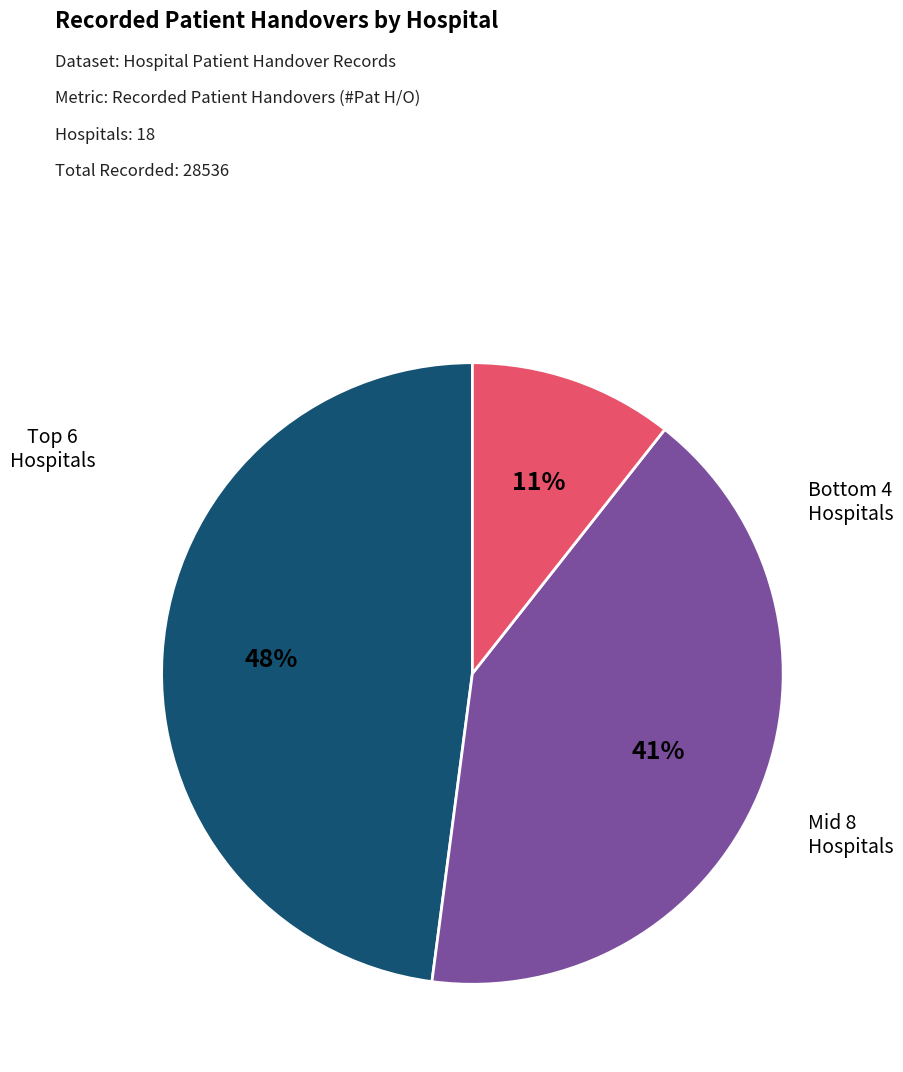

Is there a majority slice in this chart?

No